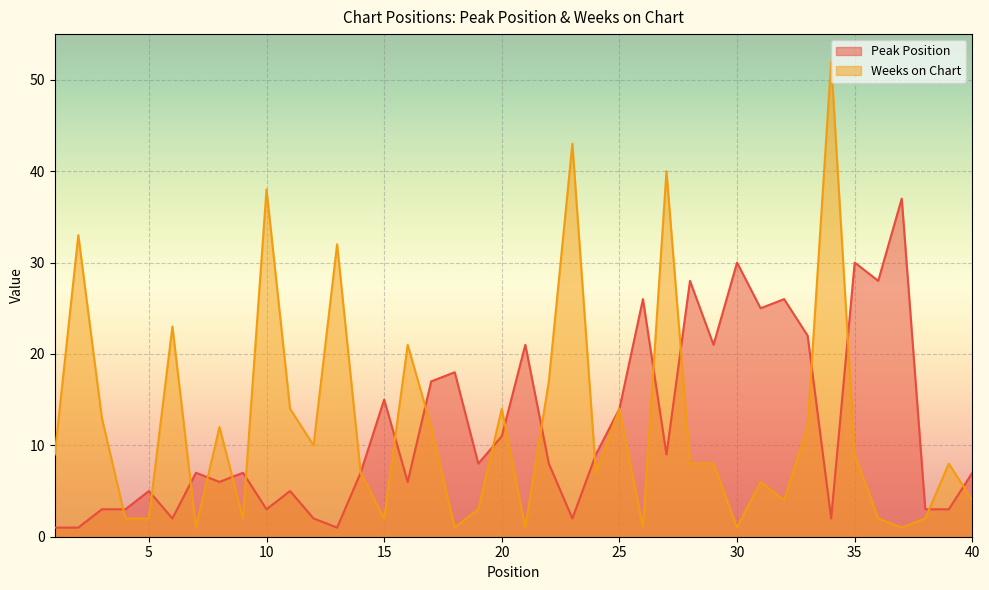

What is the value of the Weeks on Chart point at the 31st from the left?

6